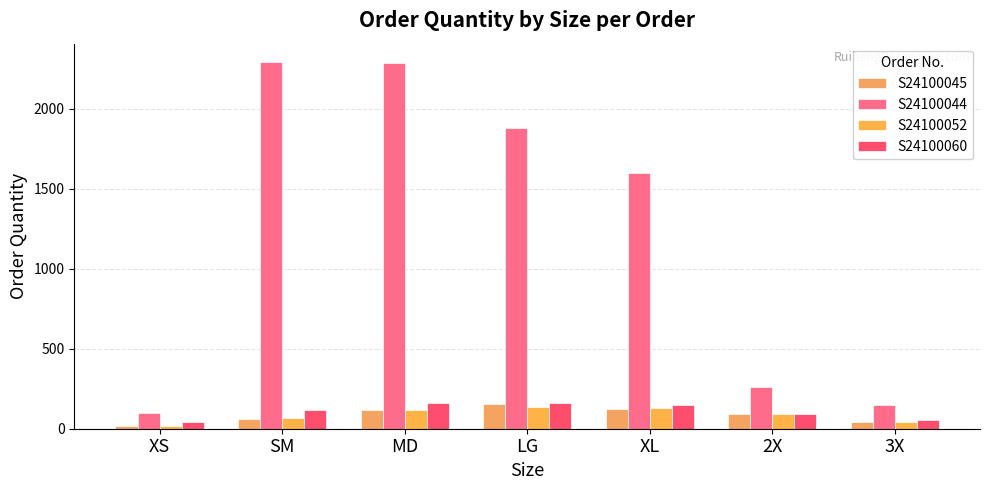

What is the label of the 6th bar from the left?

2X